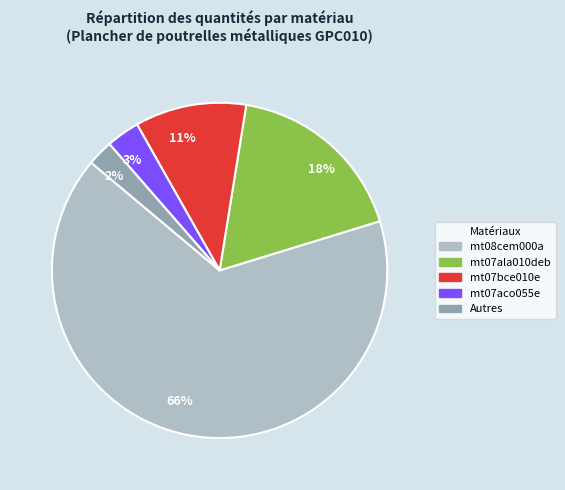

The 11% slice represents 11% of the pie. True or false?

True